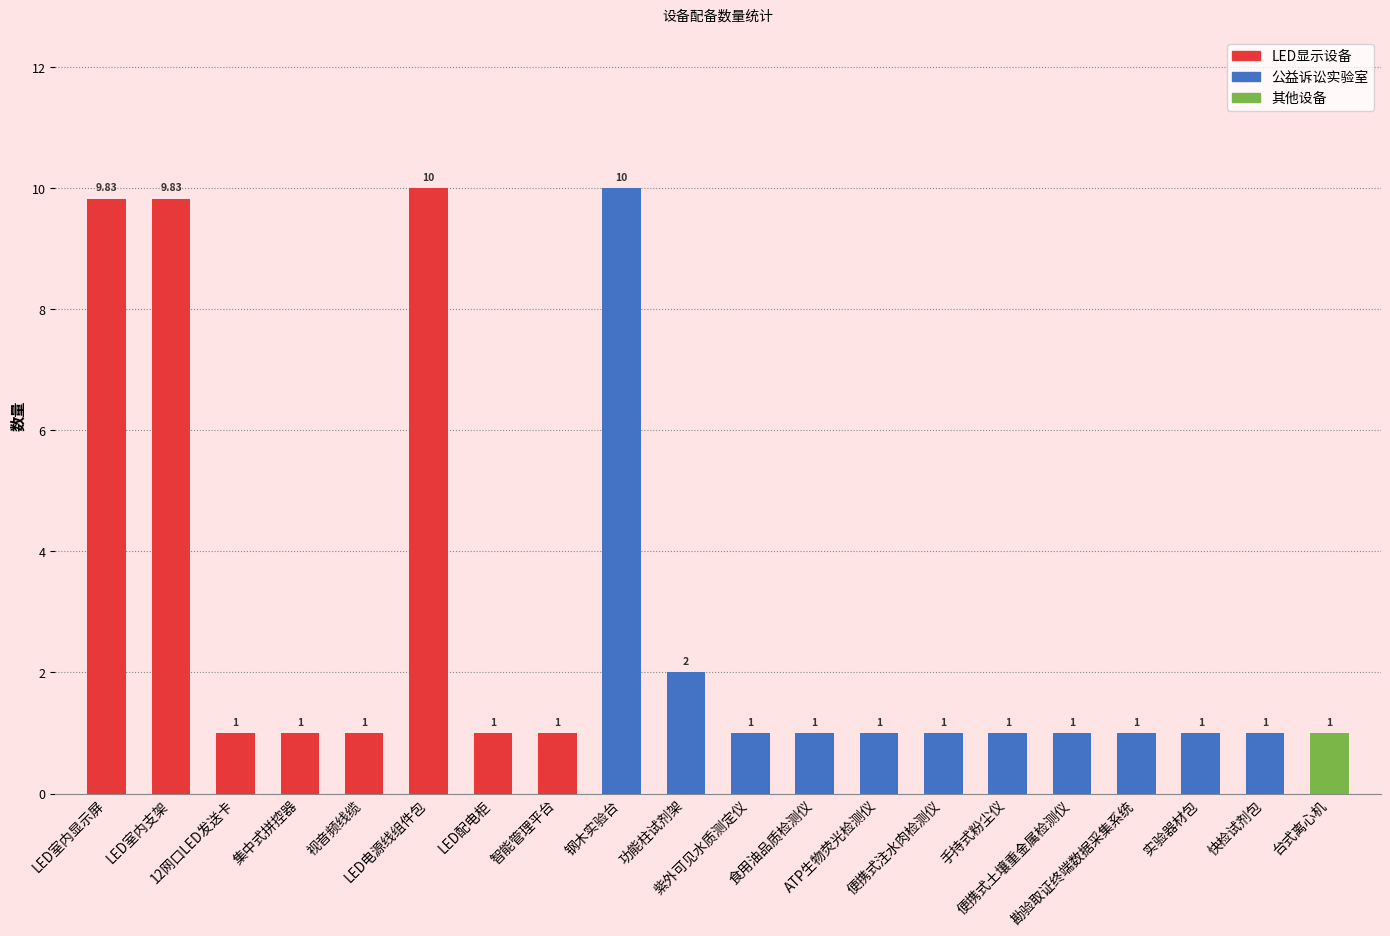

What is the greatest value displayed?

10.0